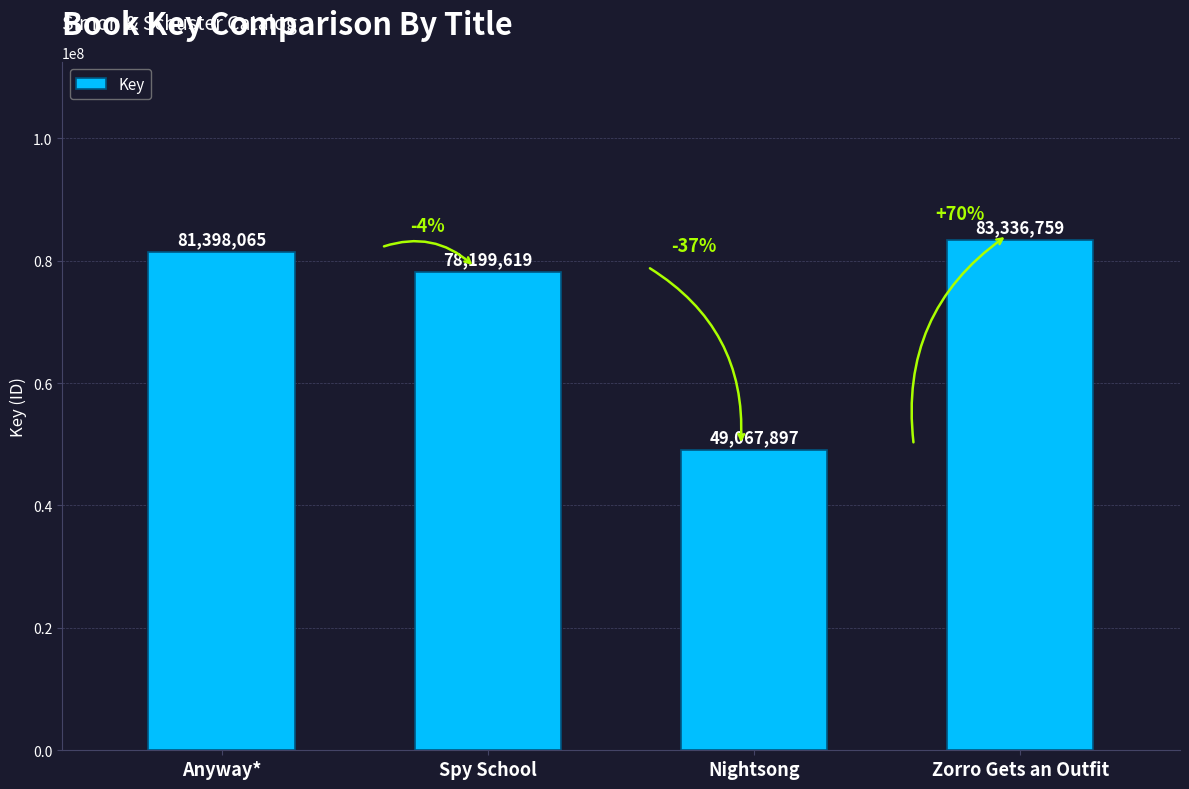

Reading left to right, extract all data points from this chart.

81398065	78199619	49067897	83336759